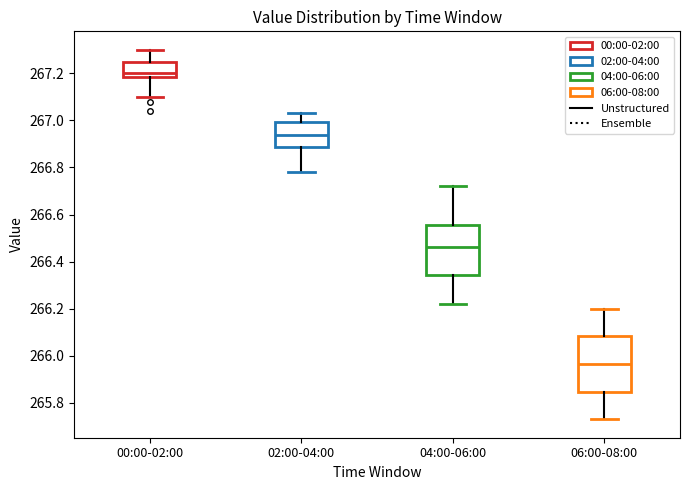

Comparing the boxes themselves (not the whiskers), which one is the tallest?

06:00-08:00